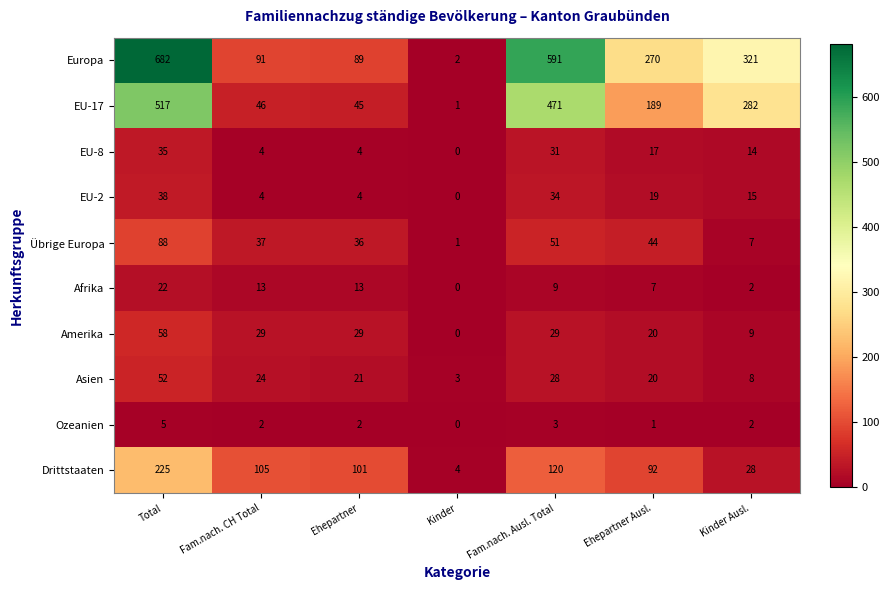

Which category has the highest value across all series?

Total